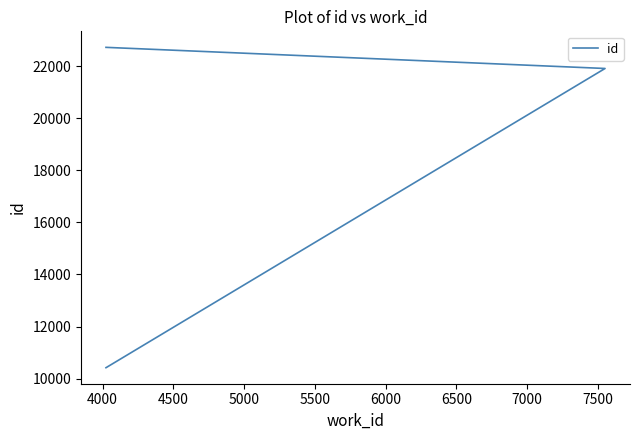

What is the value of the 2nd point from the left?

21905